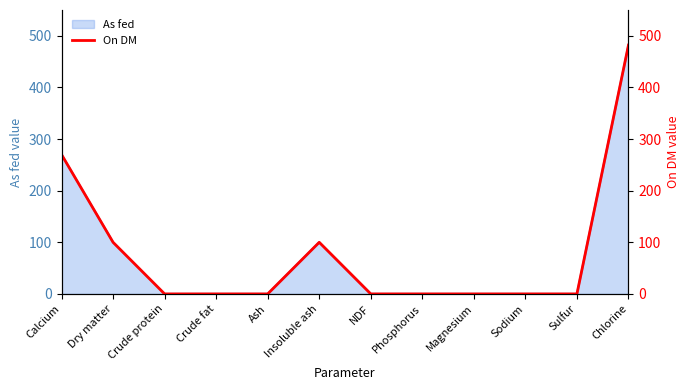

Reading right to left, what are all the values shown in this chart?

Chlorine=482	Sulfur=0	Sodium=0	Magnesium=0	Phosphorus=0	NDF=0	Insoluble ash=100	Ash=0	Crude fat=0	Crude protein=0	Dry matter=100	Calcium=270